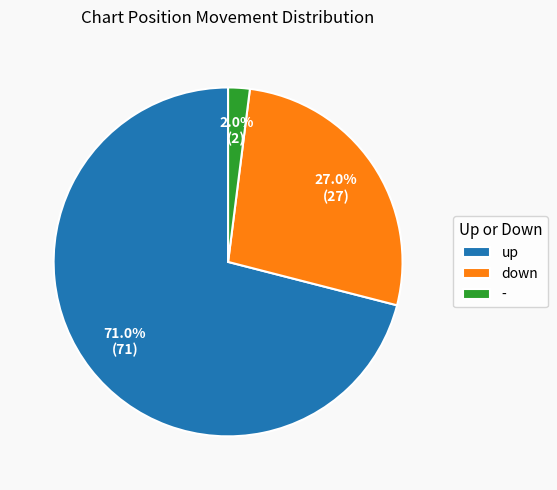

What is the largest slice in the pie chart?

up